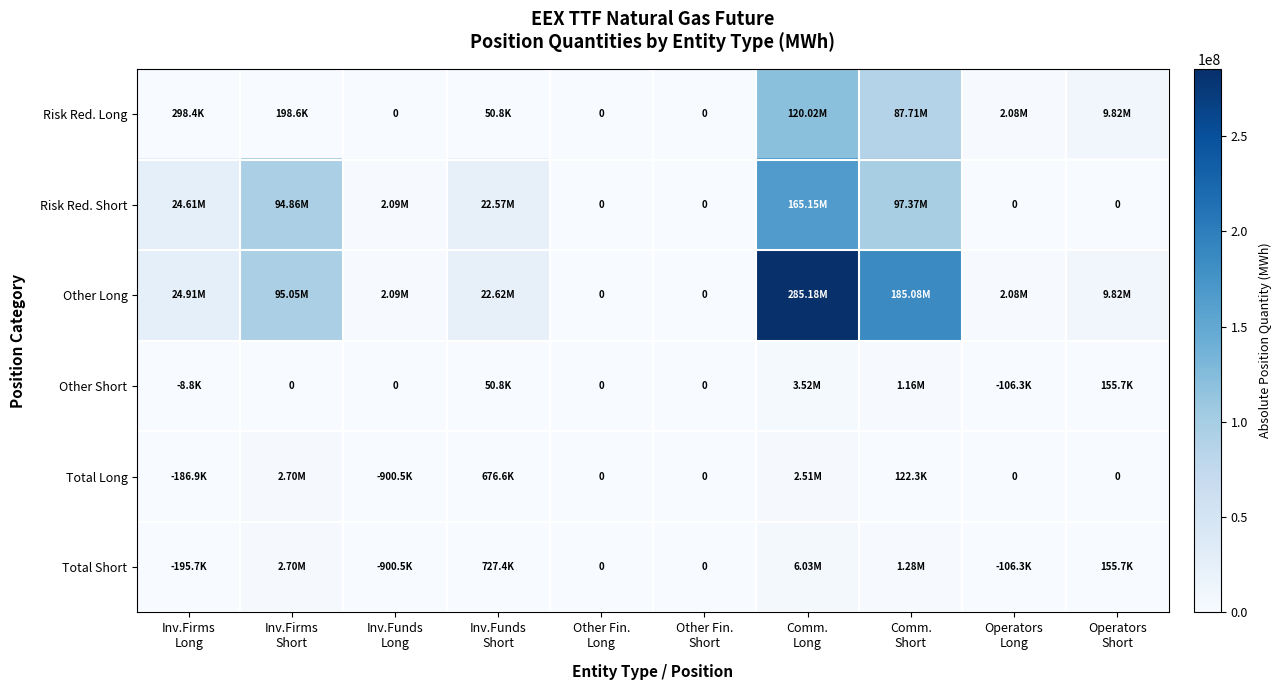

Which series has the largest total across all categories?

Other Long